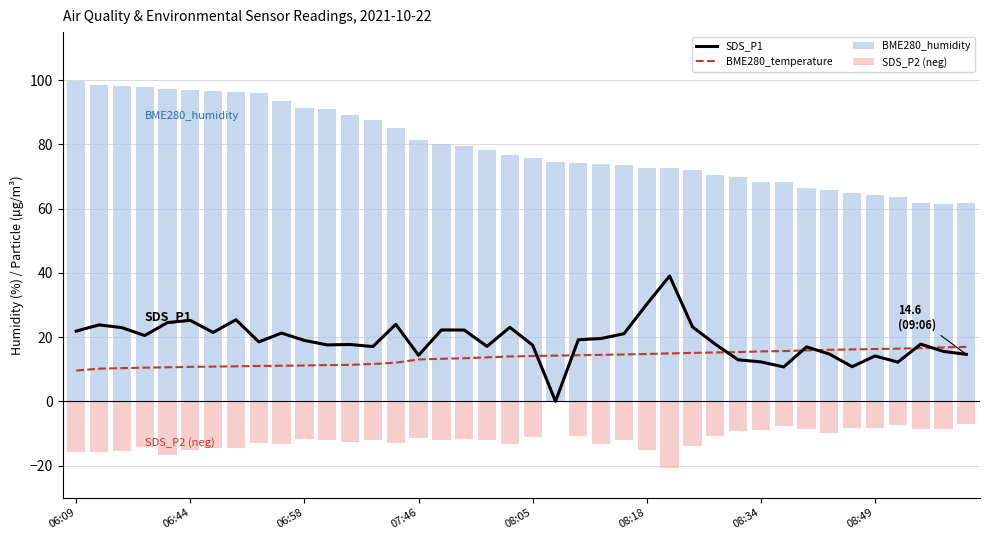

Reading left to right, list all the values displayed in this chart.

SDS_P1: 21.9	23.8	22.9	20.5	24.6	25.2	21.4	25.4	18.5	21.2	18.9	17.6	17.7	17.1	24.0	14.3	22.2	22.2	17.1	23.1	17.5	0.0	19.2	19.6	21.1	30.2	39.0	23.2	17.8	12.9	12.3	10.7	16.9	14.7	10.8	14.1	12.2	17.8	15.6	14.6
BME280_temperature: 9.6	10.2	10.3	10.5	10.6	10.7	10.8	10.9	11.0	11.1	11.2	11.3	11.3	11.6	12.0	13.0	13.2	13.4	13.7	14.0	14.1	14.2	14.3	14.5	14.6	14.8	14.9	15.1	15.2	15.3	15.5	15.7	15.8	16.0	16.2	16.3	16.4	16.6	16.8	17.0
BME280_humidity: 99.8	98.5	98.2	98.0	97.3	97.1	96.6	96.4	96.1	93.5	91.5	90.9	89.3	87.5	85.0	81.4	80.0	79.4	78.3	76.6	75.7	74.4	74.2	73.9	73.5	72.6	72.7	72.1	70.6	69.9	68.2	68.2	66.5	65.8	64.9	64.3	63.6	61.6	61.5	61.6
SDS_P2 (neg): -15.7	-15.8	-15.3	-14.3	-16.6	-15.2	-14.6	-14.7	-13.1	-13.4	-11.7	-12.2	-12.8	-12.0	-12.9	-11.5	-12.0	-11.6	-12.0	-13.4	-11.2	0.0	-10.8	-13.4	-12.1	-15.0	-20.7	-13.9	-10.9	-9.2	-8.8	-7.7	-8.6	-9.8	-8.2	-8.3	-7.2	-8.8	-8.5	-7.2